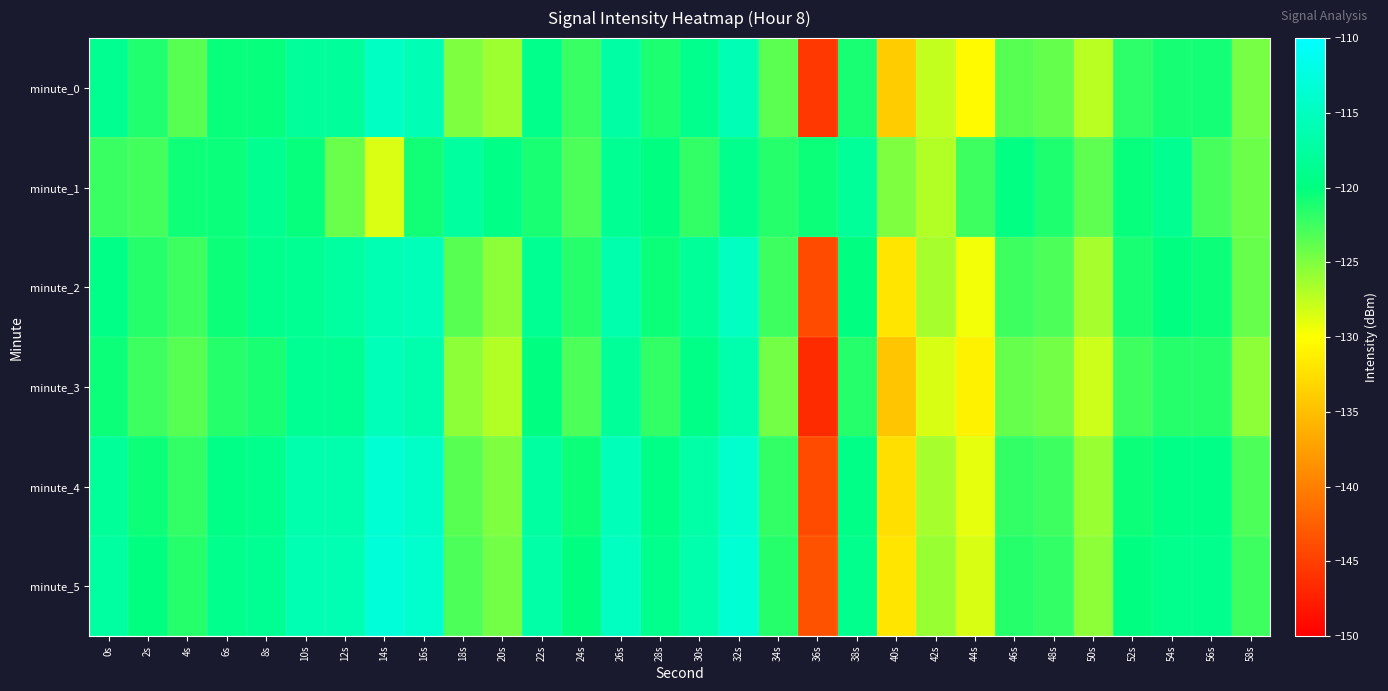

Which has a higher value, 50s or 46s?

46s